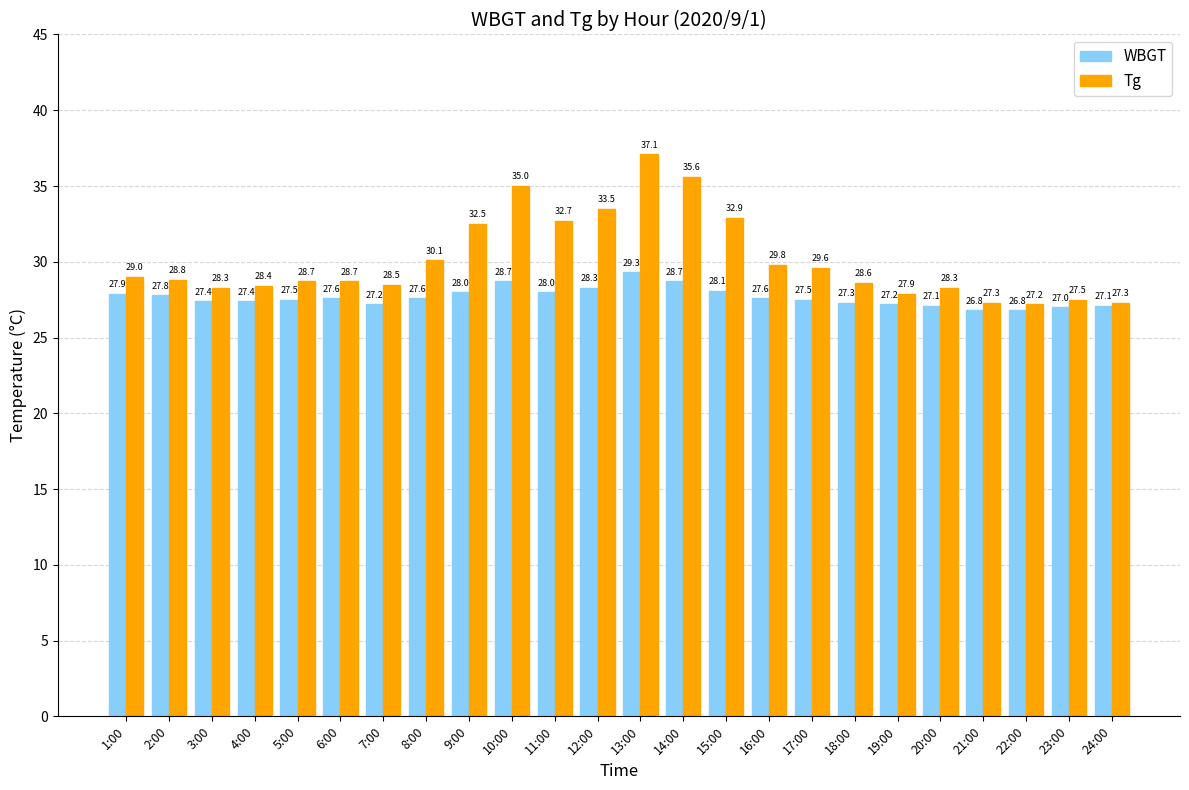

At how many categories does at least one series exceed 36?

1